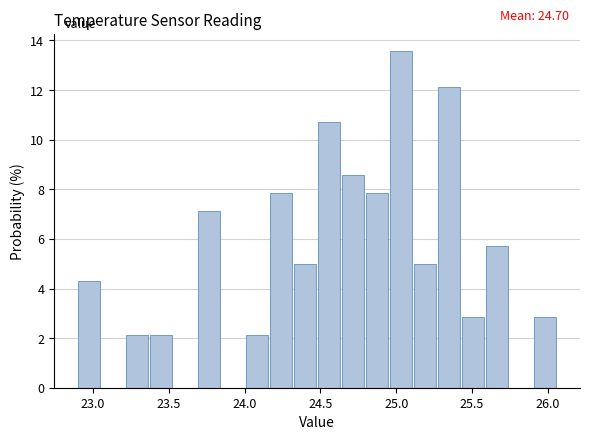

Read against the x-axis, roughly where is the centre of the tallest bar?

25.05